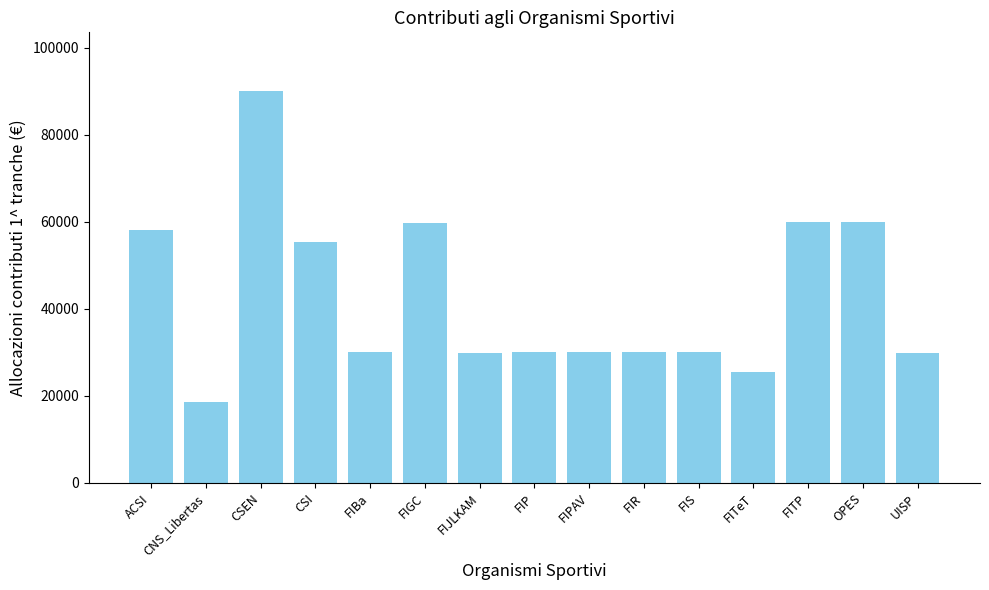

What is the difference between the maximum and second lowest values?

64588.2